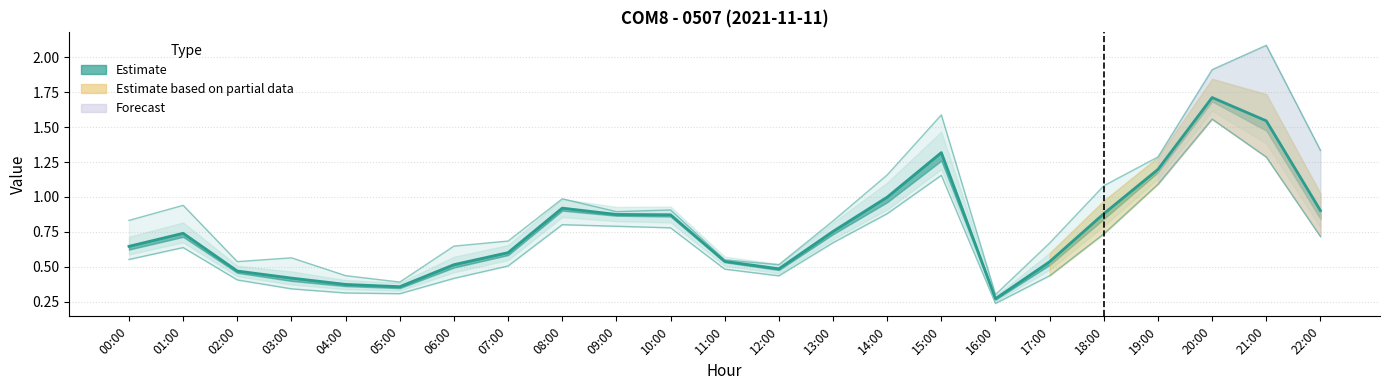

What is the label of the 8th point from the right?

15:00